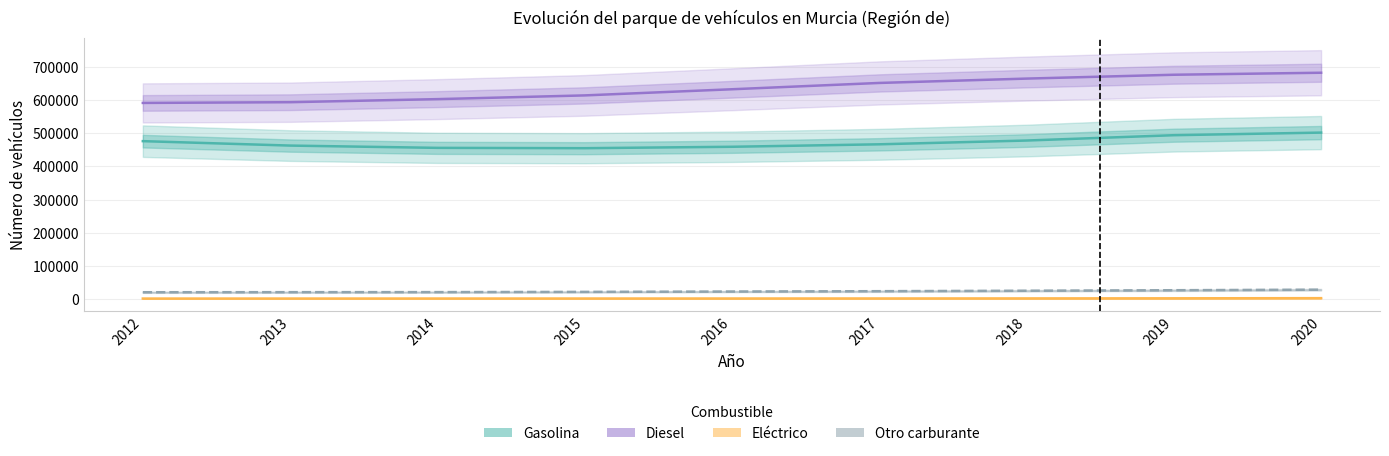

True or false: Otro carburante and Diesel cross at least once.

False